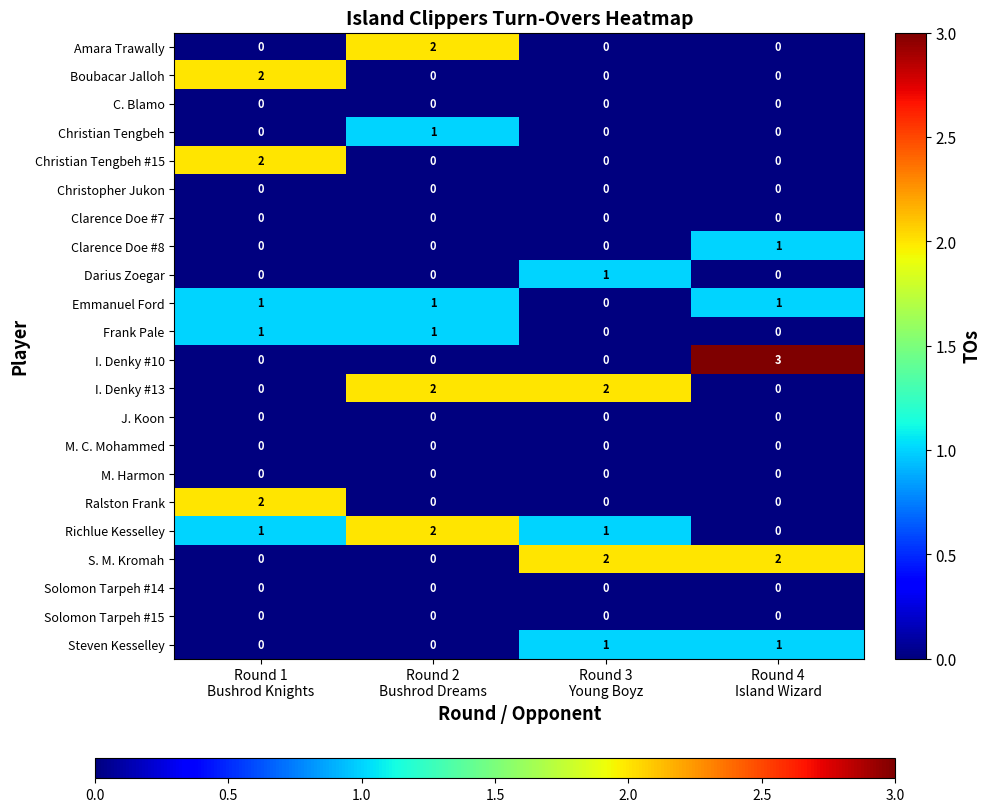

At which category does the chart reach its peak across all series?

Round 4
Island Wizard